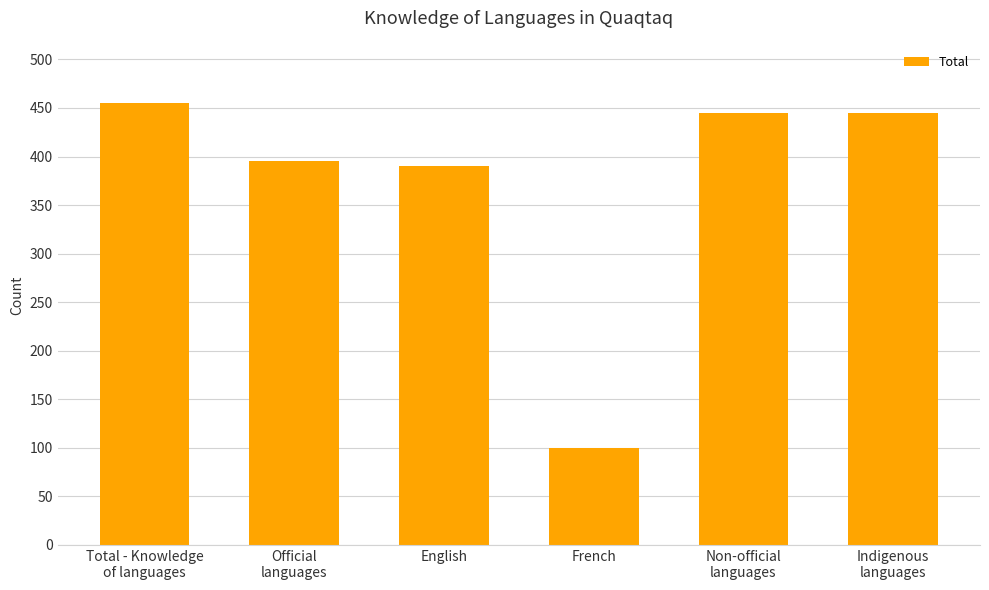

How many values are below 445?

3